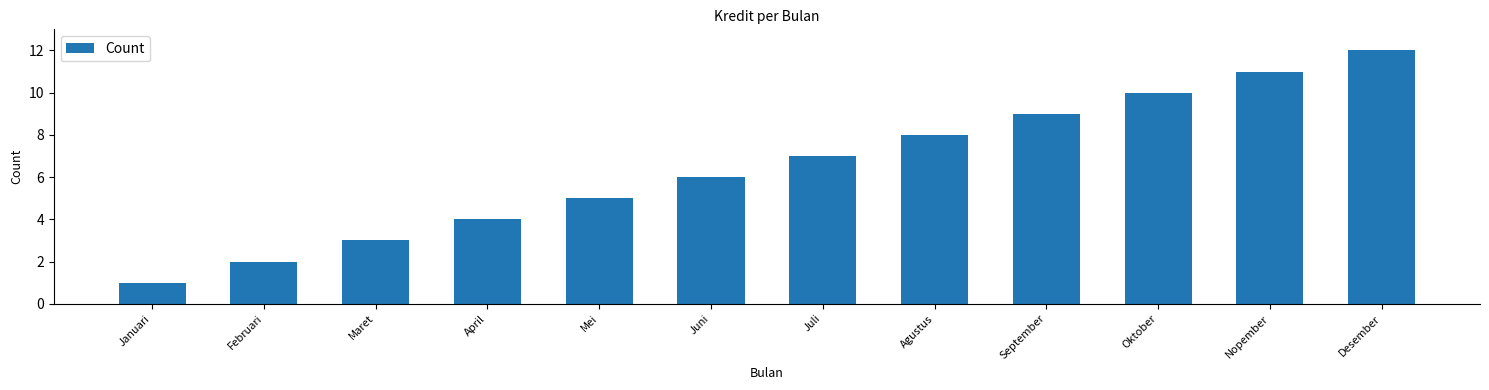

Reading right to left, what are all the values shown in this chart?

Desember=12	Nopember=11	Oktober=10	September=9	Agustus=8	Juli=7	Juni=6	Mei=5	April=4	Maret=3	Februari=2	Januari=1